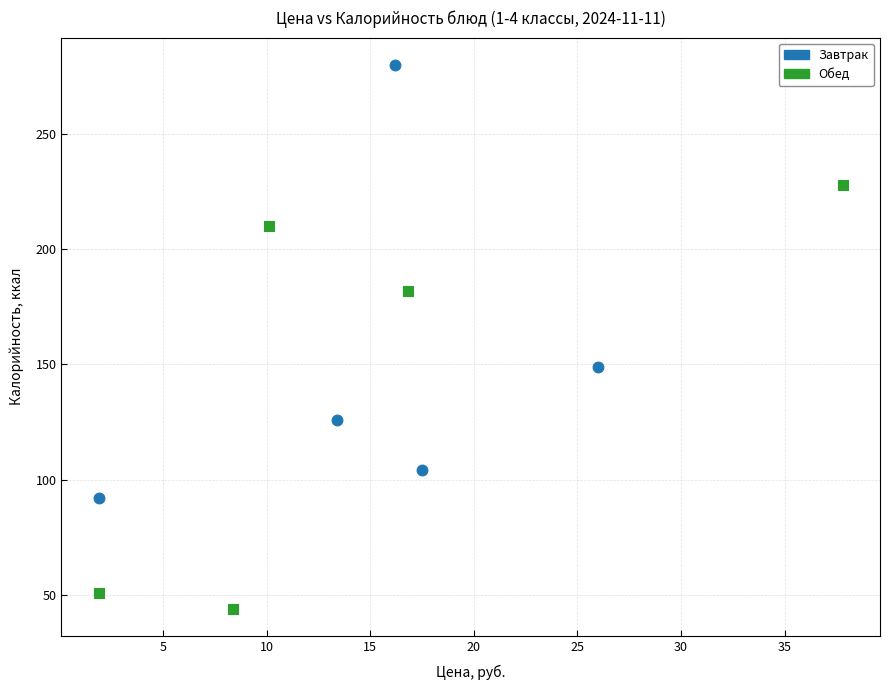

Which series reaches the minimum Y coordinate?

Обед